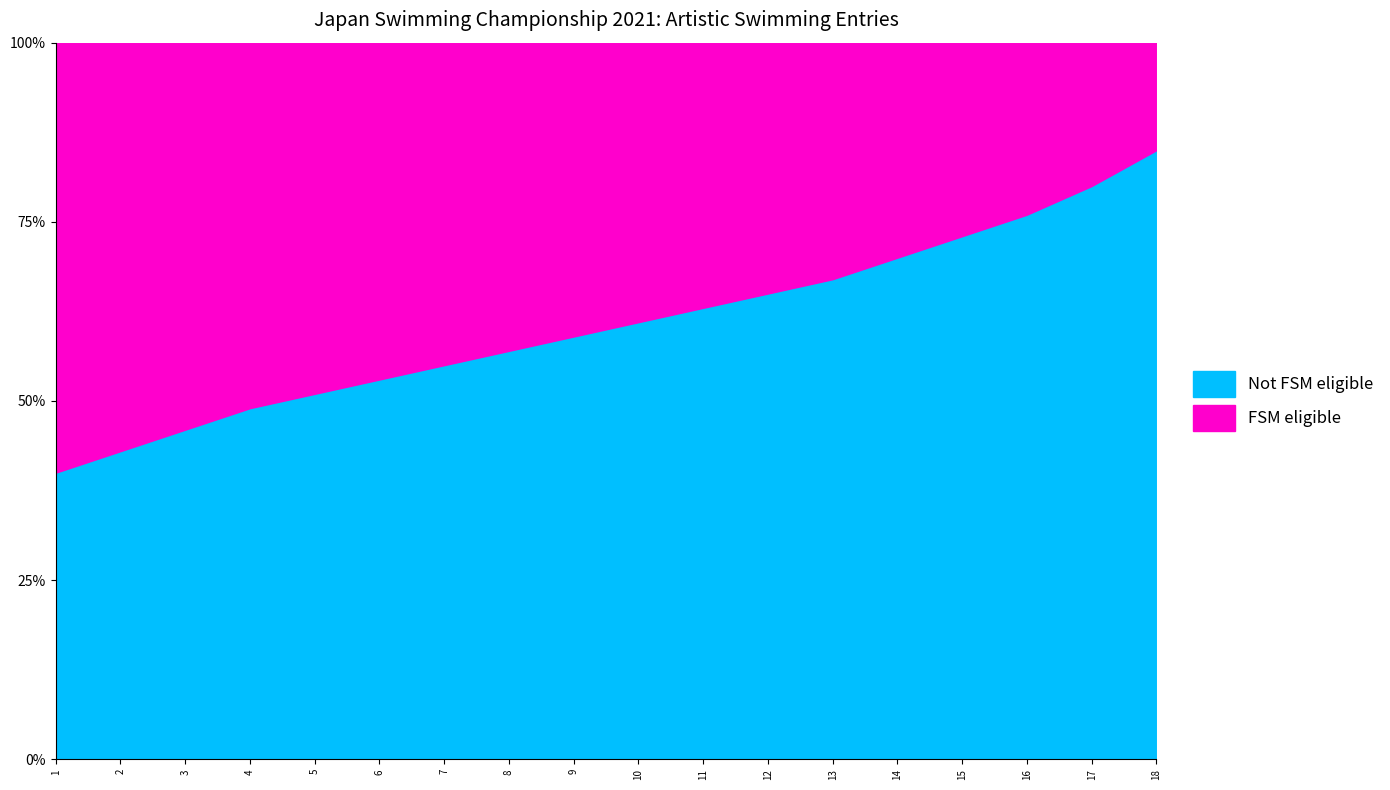

At how many categories does at least one series exceed 18?

18